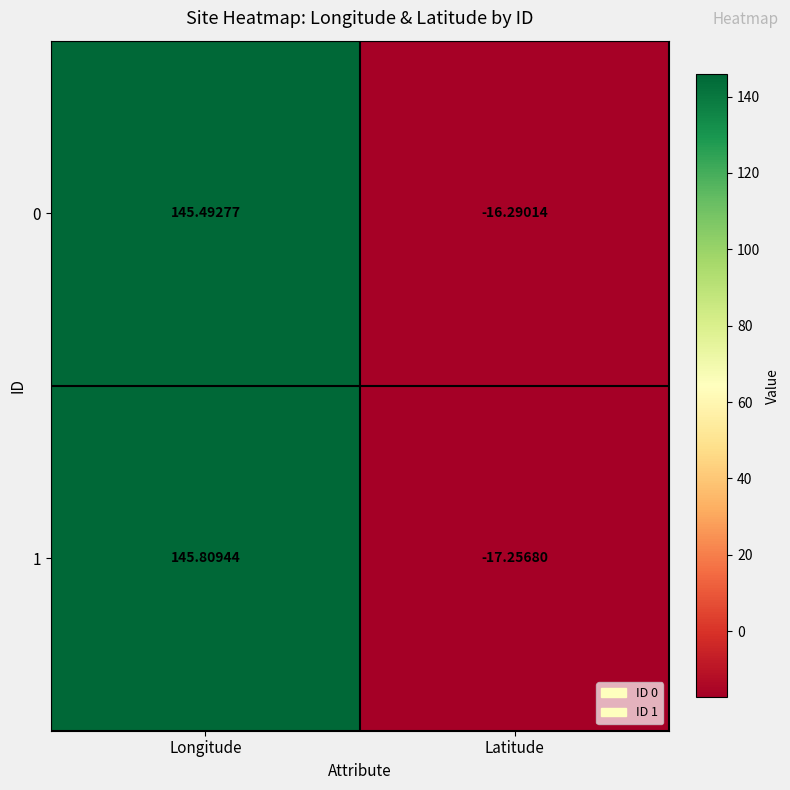

Where is 1 nearest to the value 64?

Latitude